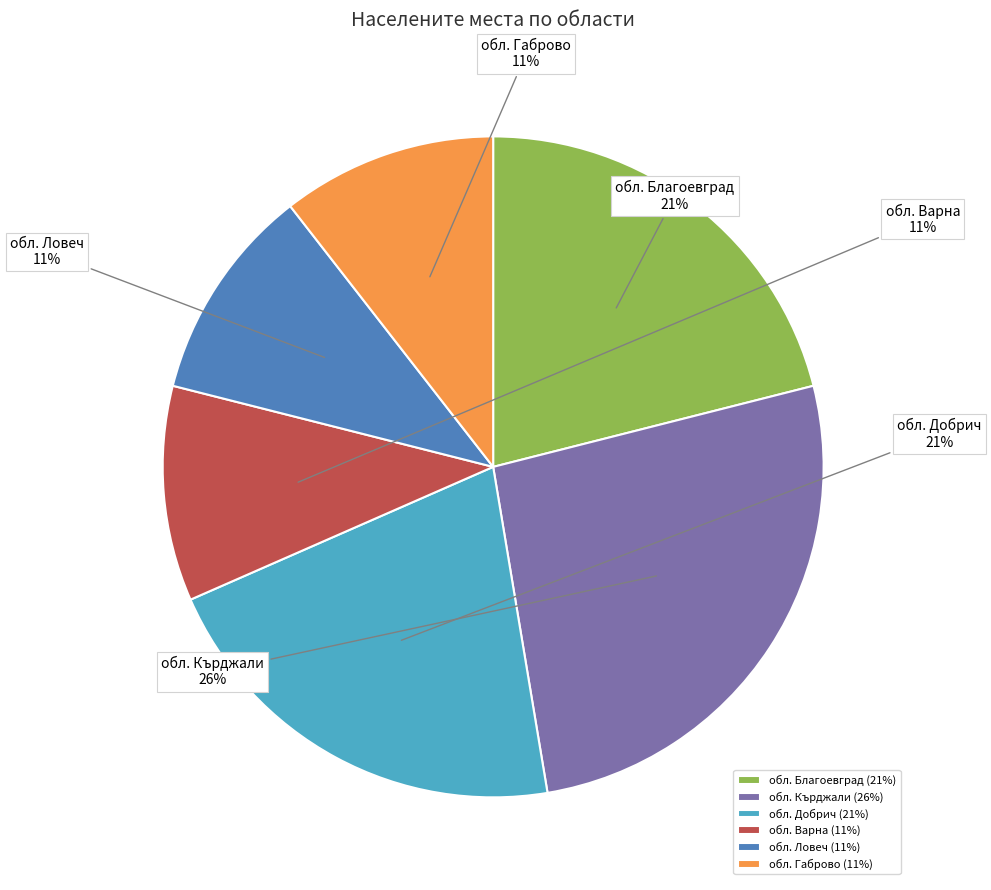

Is there a majority slice in this chart?

No